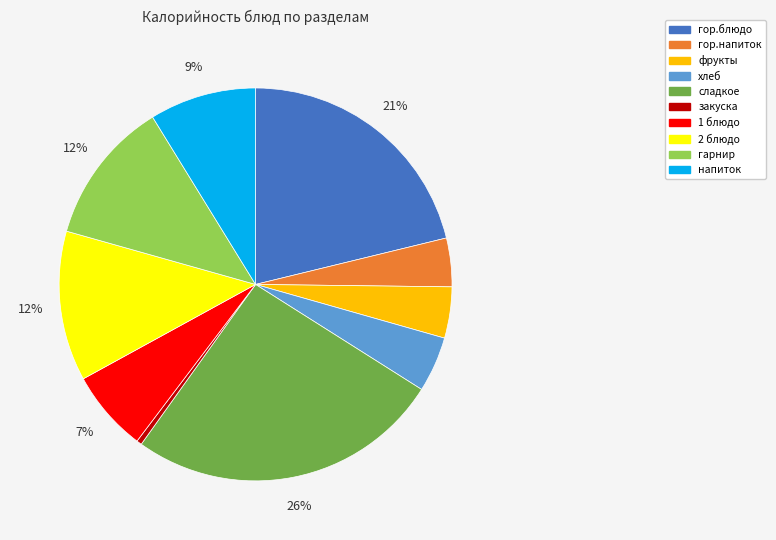

What is the ratio of the value at 2 блюдо to the value at закуска?

28.8